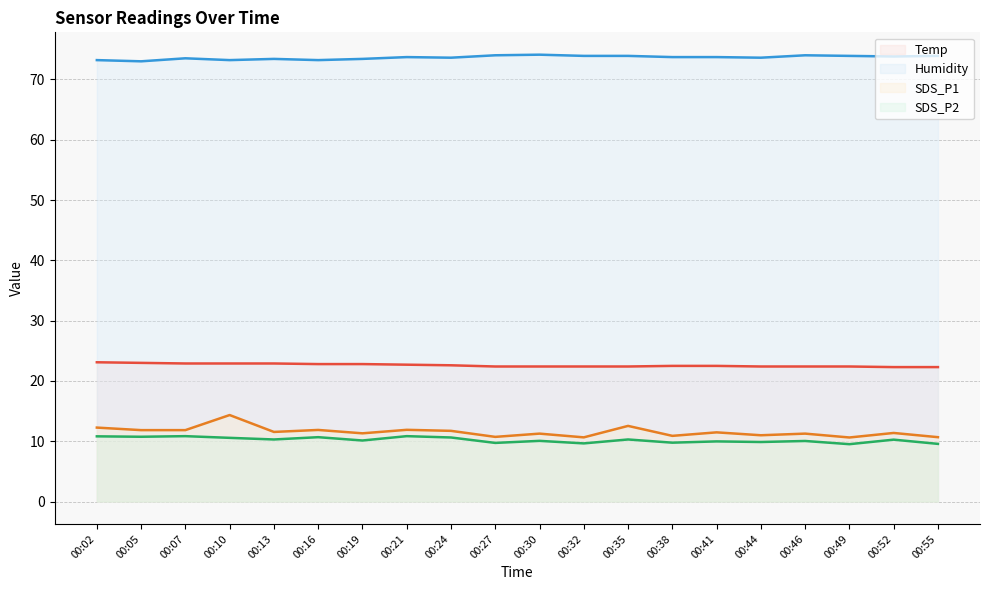

True or false: SDS_P2 and SDS_P1 intersect in this chart.

False